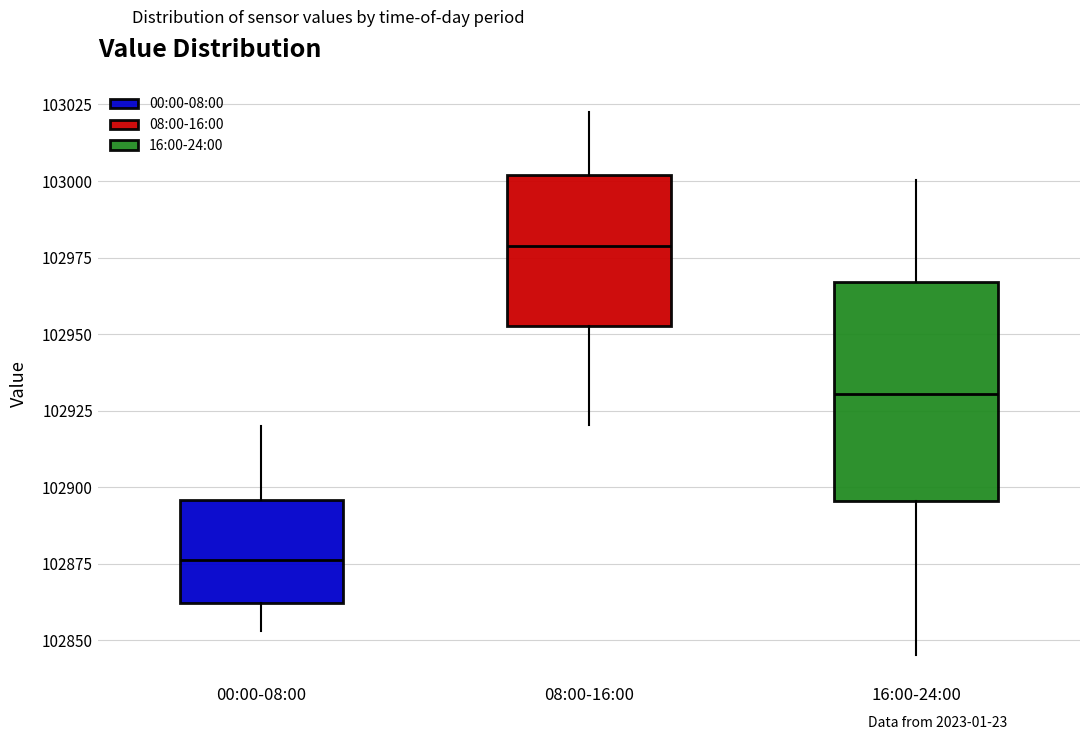

Reading left to right, transcribe this box plot: for each box, give where its median line is, the range the box spans, and where its two whiskers end, as read against the y-axis. The values are not printed on the chart, so give them approximately, as read against the axis.

00:00-08:00: median 102875, box 102860 to 102895, whiskers 102855 to 102920
08:00-16:00: median 102980, box 102955 to 103000, whiskers 102920 to 103025
16:00-24:00: median 102930, box 102895 to 102965, whiskers 102845 to 103000